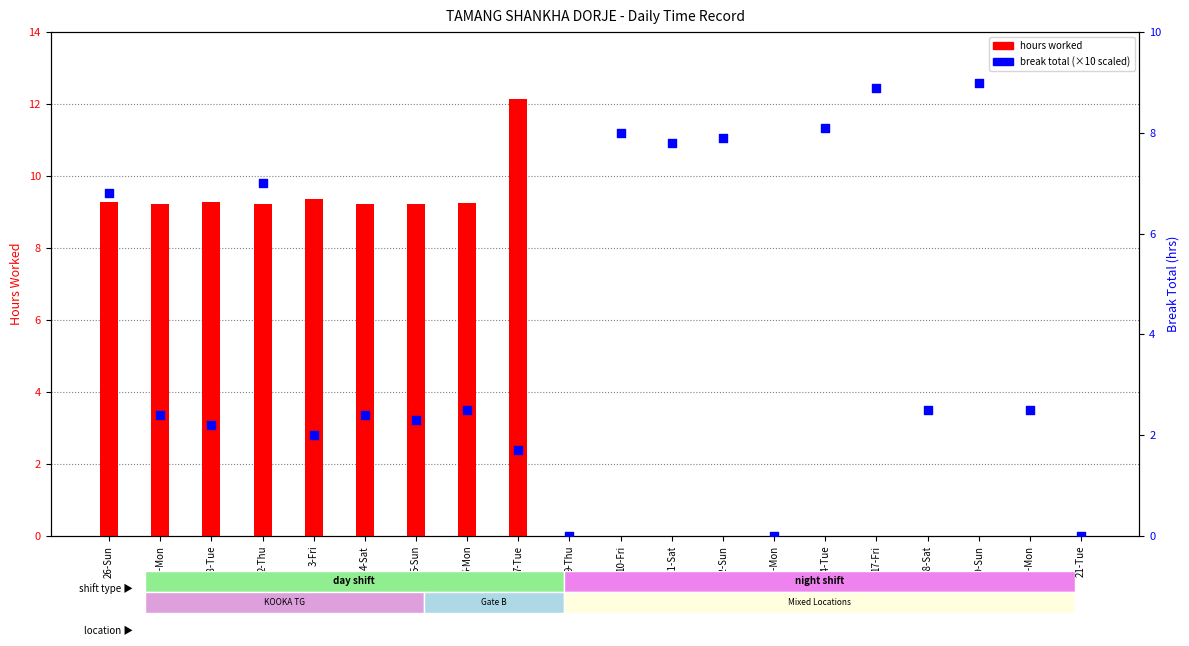

At which category is the sum across all series the highest?

2-Thu